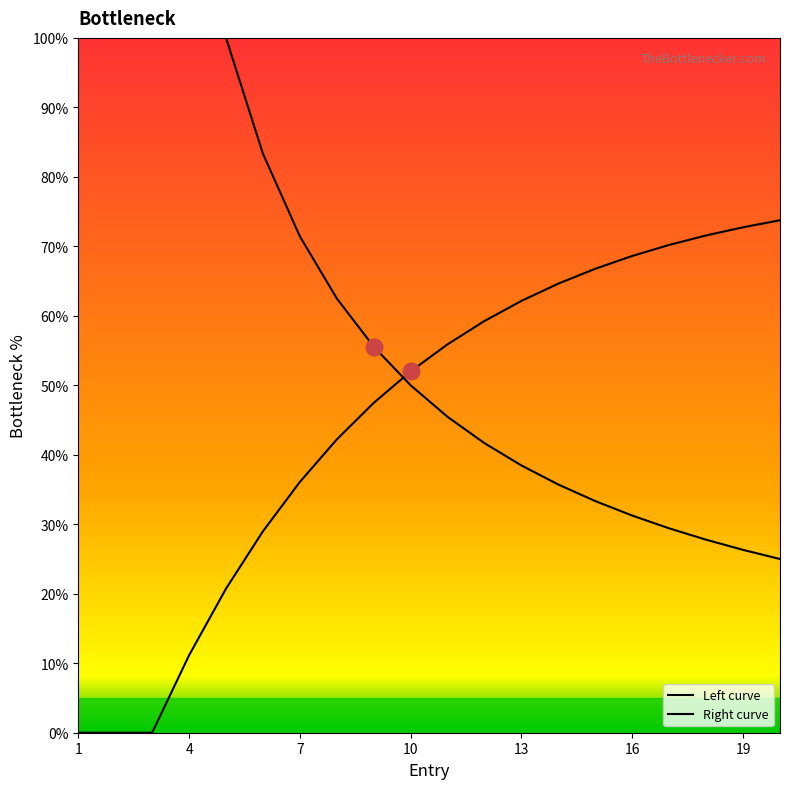

True or false: Right curve has more than 2 points higher than both neighbors.

False